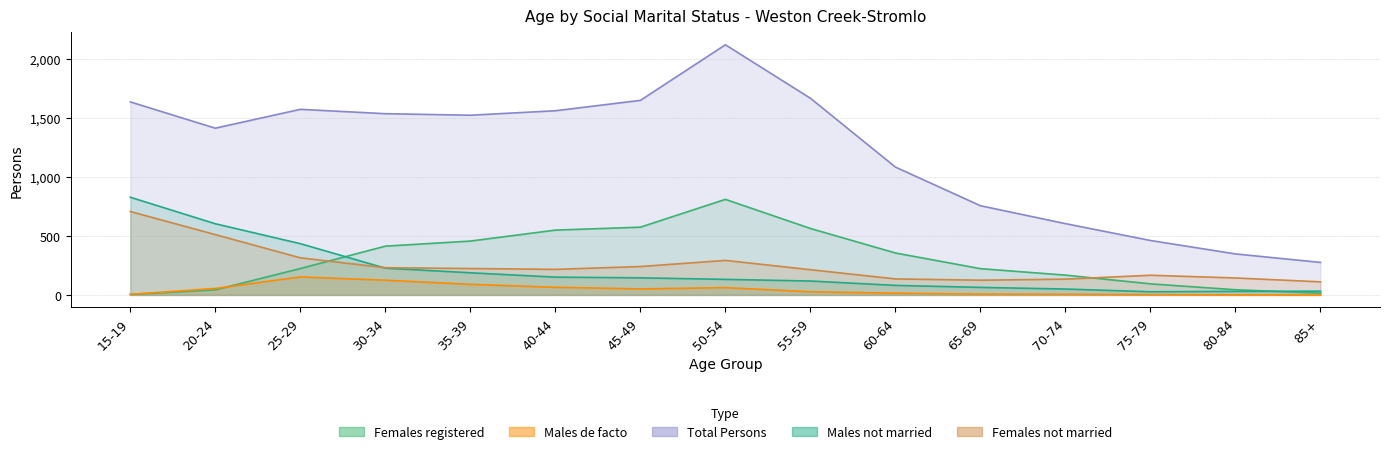

What value does the Females registered series have at 75-79, to the nearest 100?

100